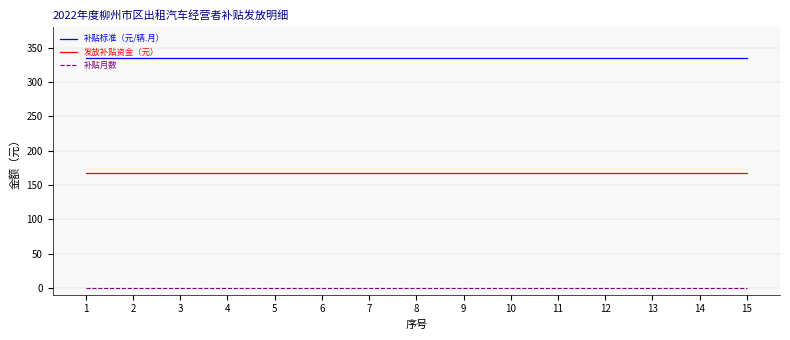

Is the value of 补贴月数 at 14 greater than the value of 补贴标准（元/辆.月） at 12?

No